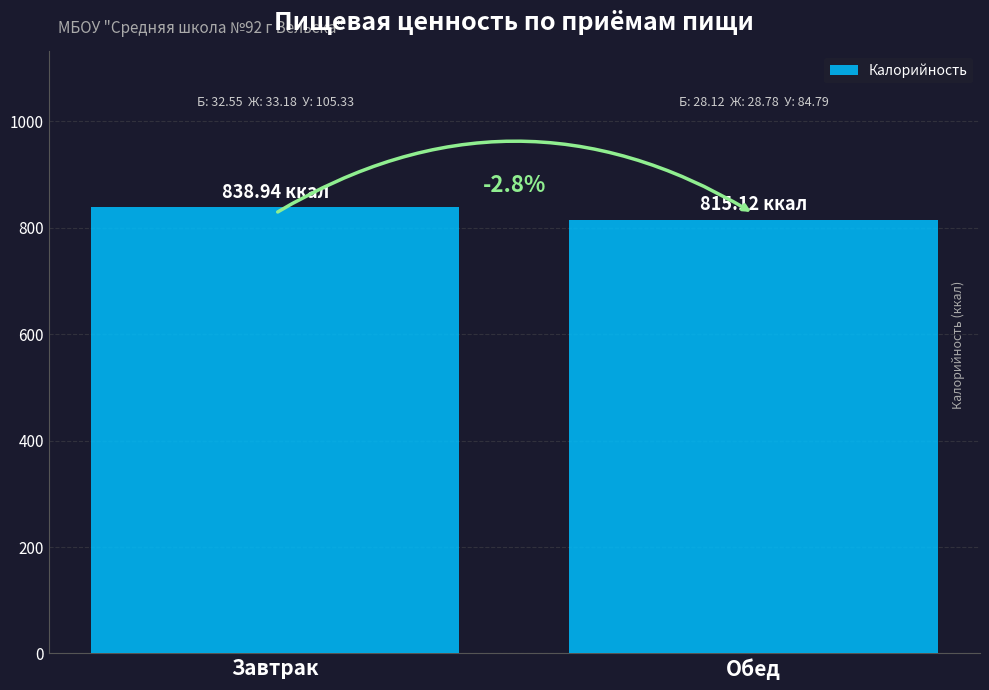

List the labels in order of value, smallest first.

Обед, Завтрак